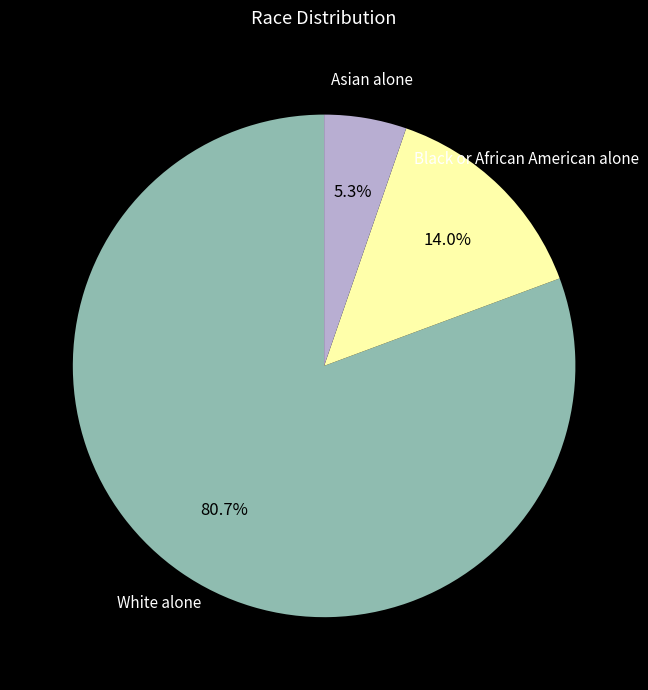

Is there any slice that represents more than half of the pie?

Yes